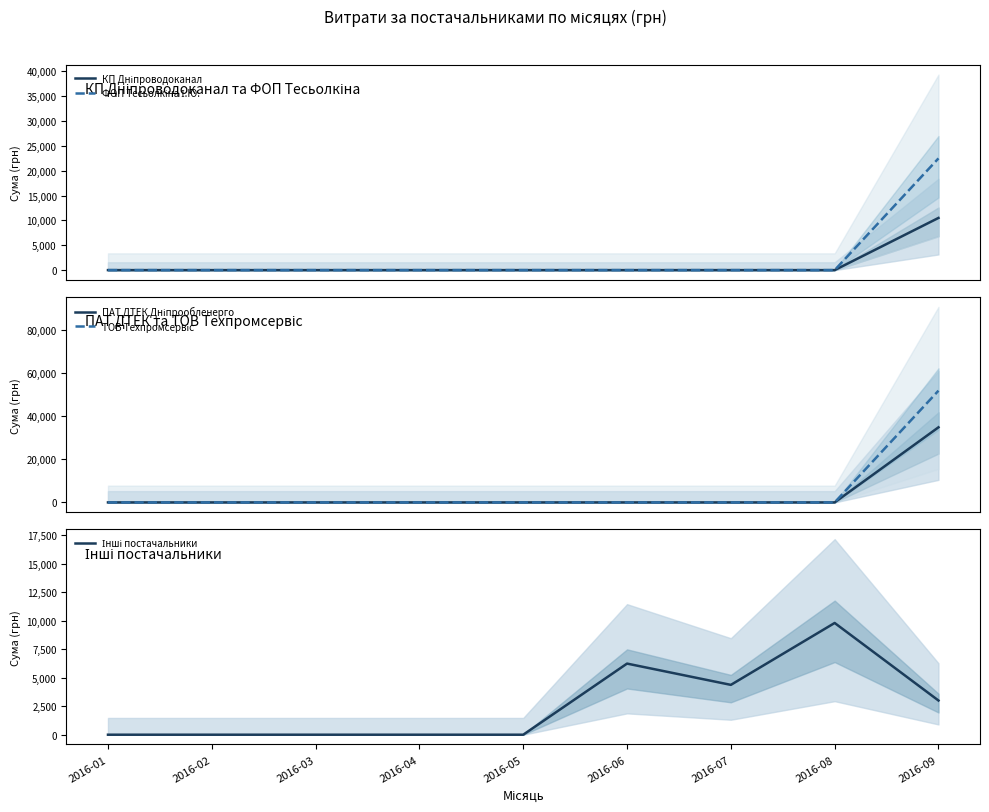

Is it true that ПАТ ДТЕК Дніпрообленерго equals 22829.6 at 2016-05?

False